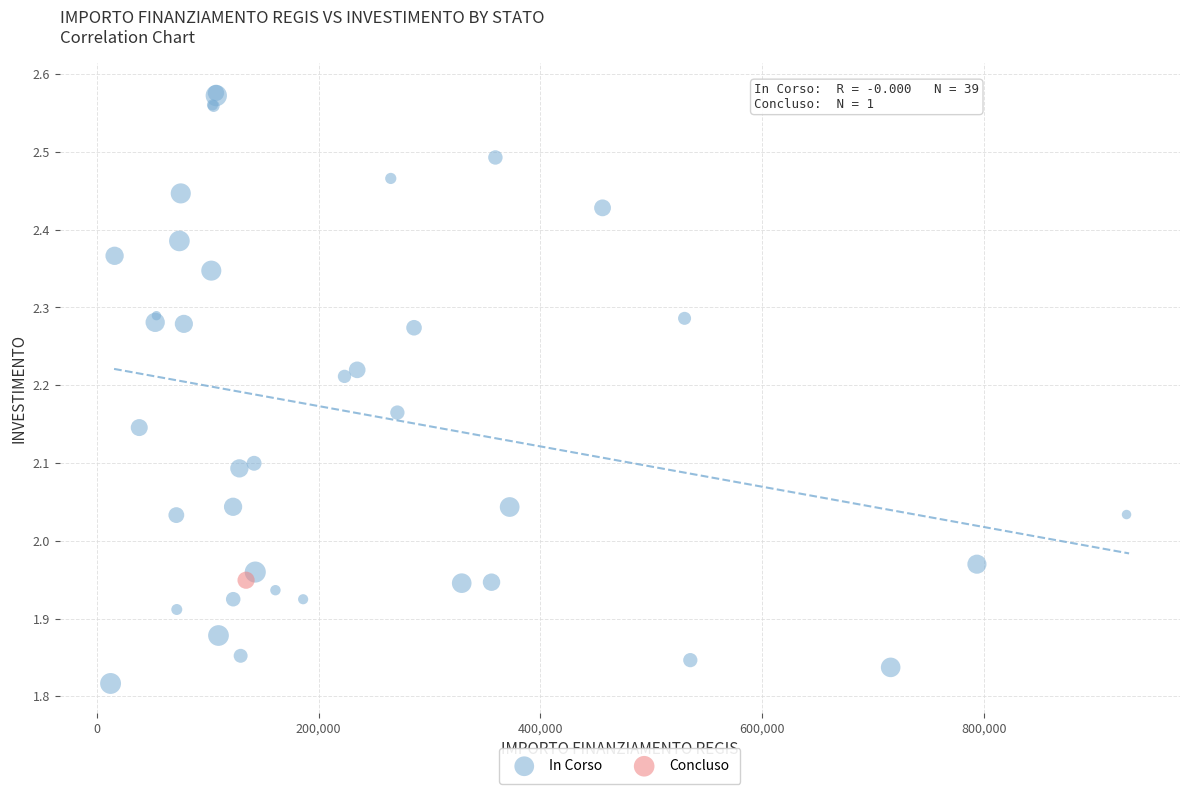

What are all the series names shown in the legend?

In Corso, Concluso